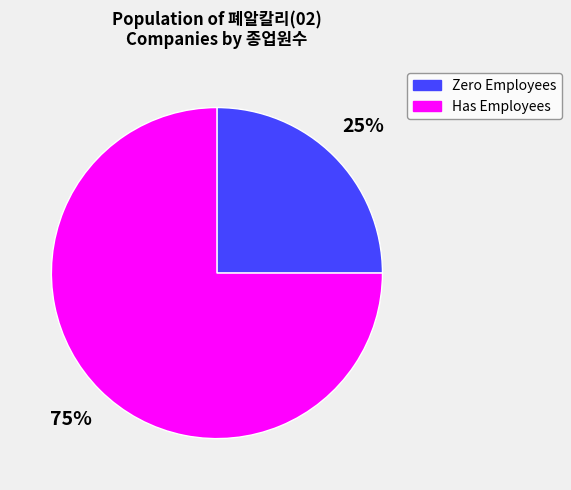

To the nearest percent, what is the difference between the Has Employees and Zero Employees slice percentages?

50%